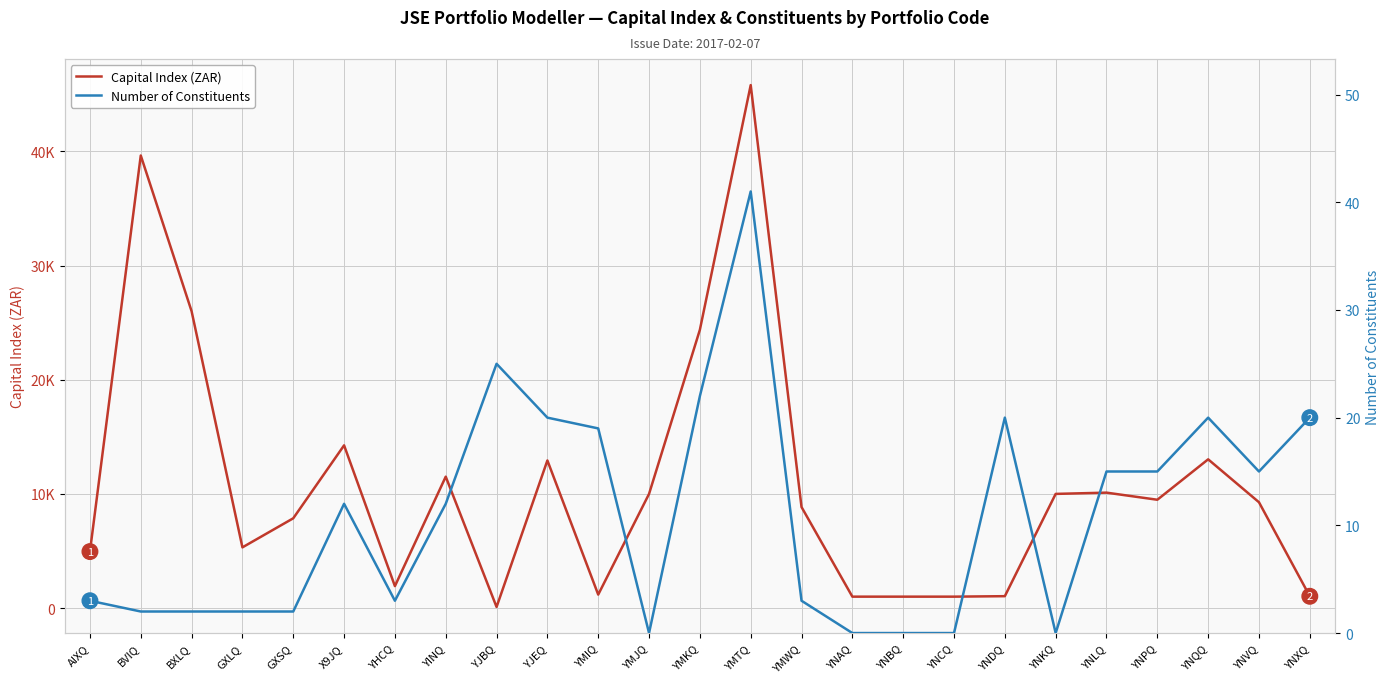

True or false: Number of Constituents and Capital Index (ZAR) intersect in this chart.

False